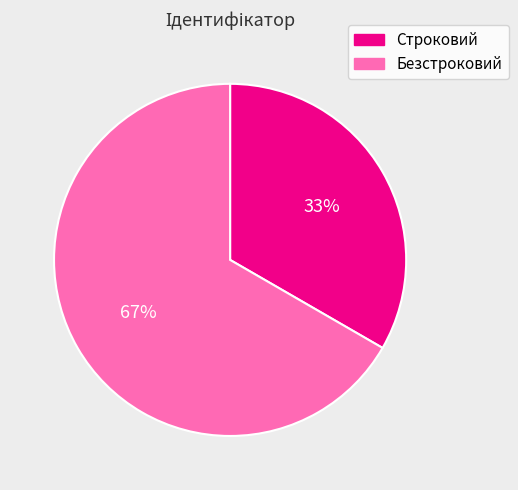

What percentage is the Безстроковий slice, to the nearest percent?

67%